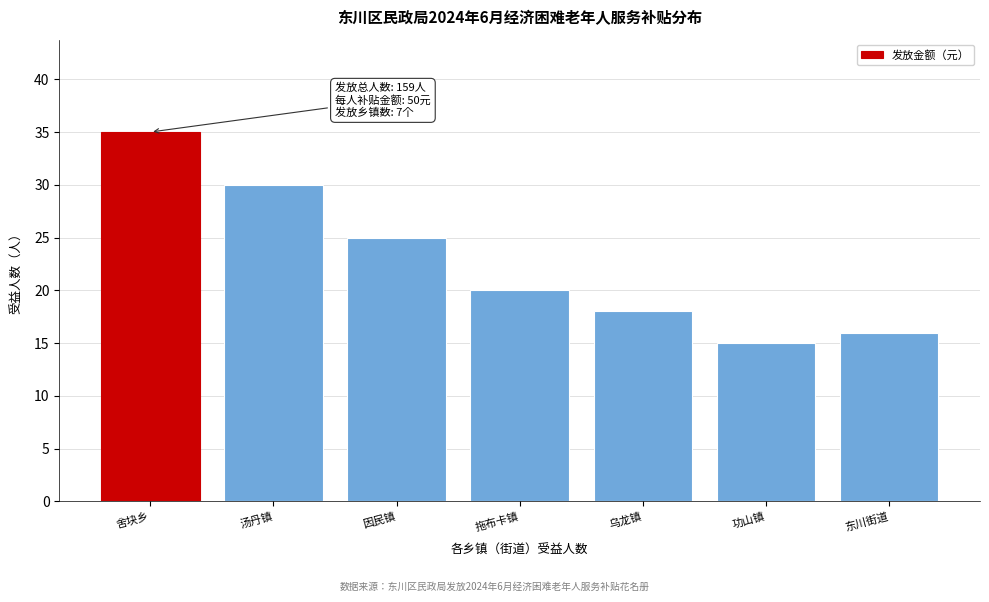

Reading right to left, what are all the values shown in this chart?

16	15	18	20	25	30	35